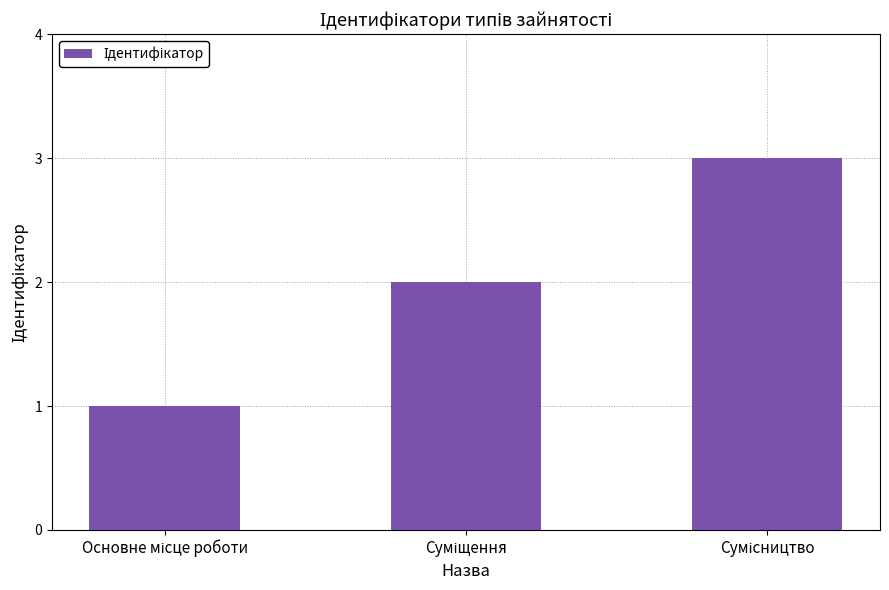

Reading left to right, what are all the values shown in this chart?

1	2	3